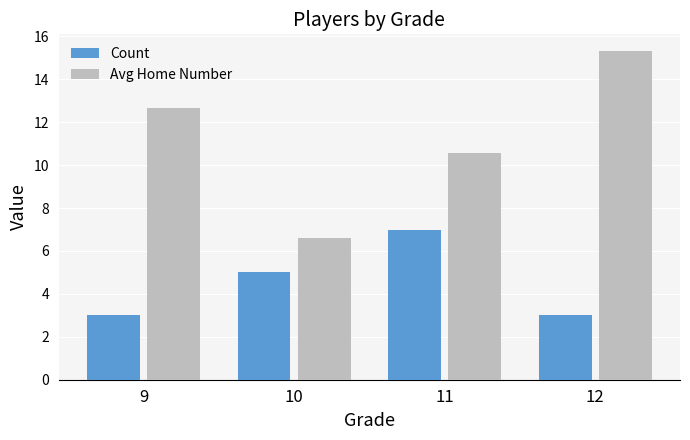

Reading left to right, list all the values displayed in this chart.

Count: 3.0	5.0	7.0	3.0
Avg Home Number: 12.7	6.6	10.6	15.3